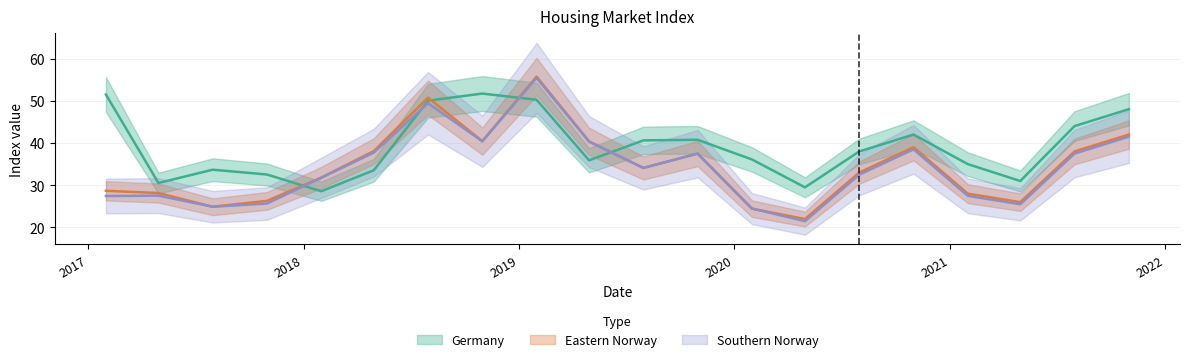

Which series has the largest range (max minus min)?

Southern Norway